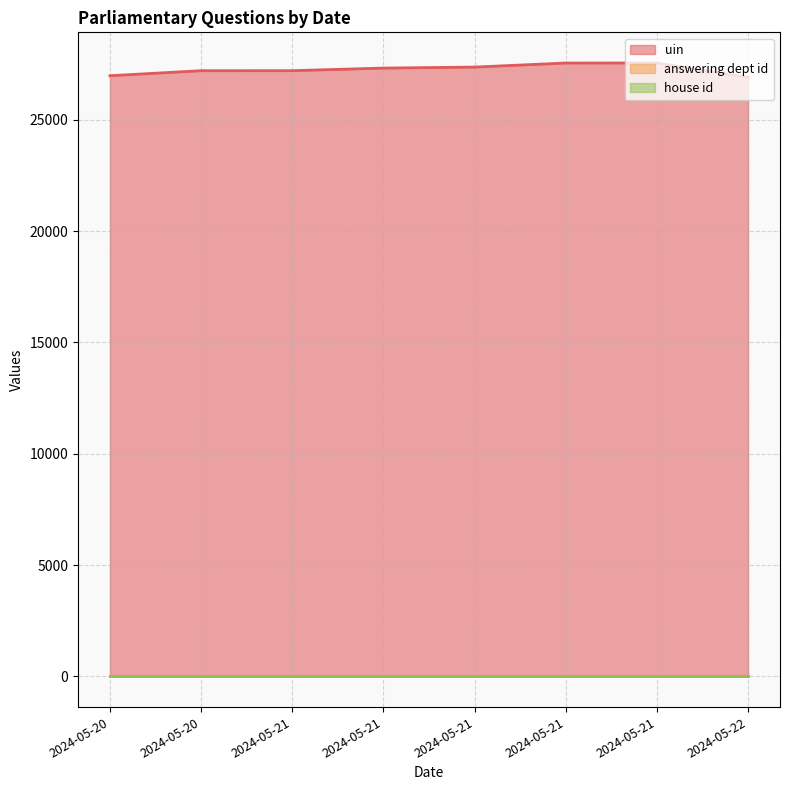

The uin series shows 12722 at 2024-05-20. True or false?

False